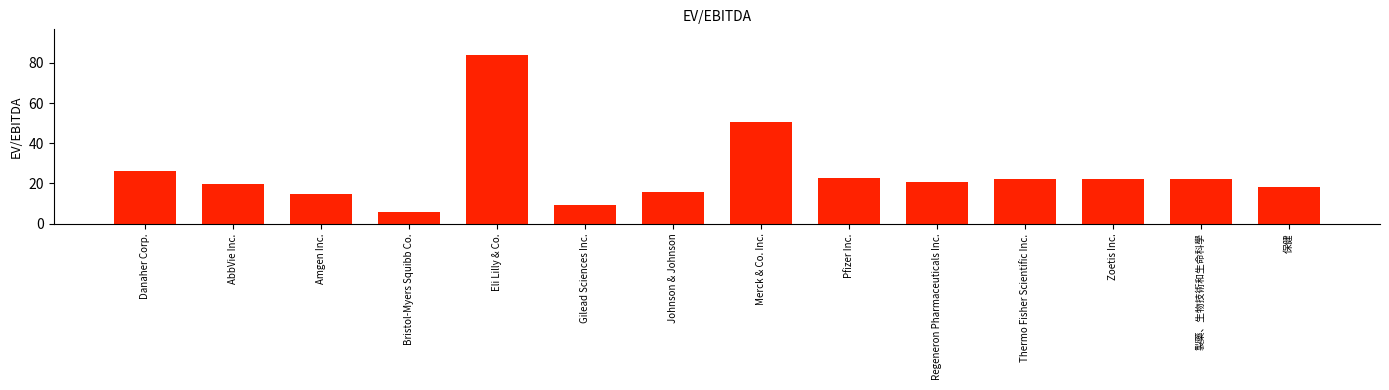

Count the number of data series in this chart.

1